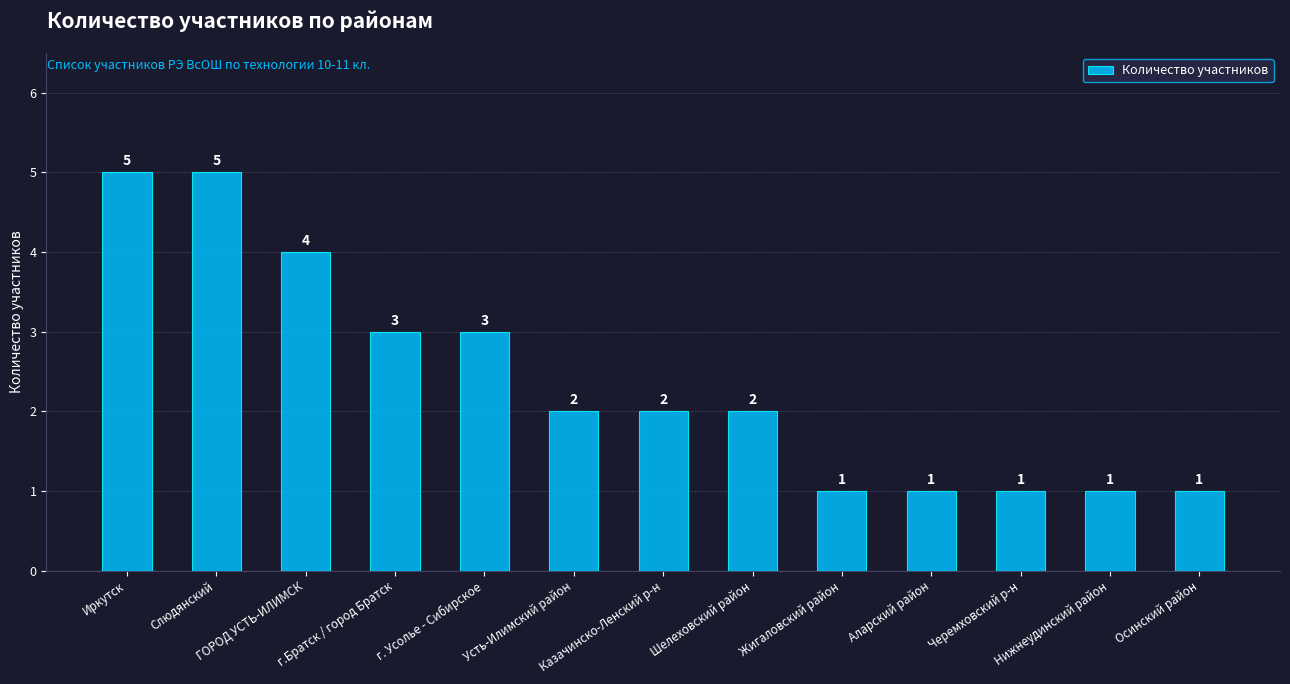

What is the change in value from г.Братск / город Братск to Усть-Илимский район?

-1